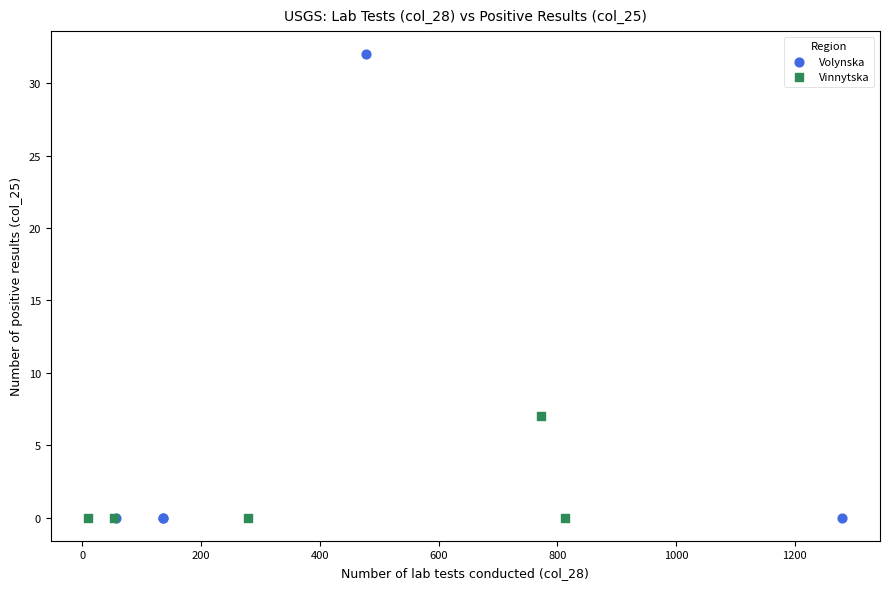

What are all the series names shown in the legend?

Vinnytska, Volynska